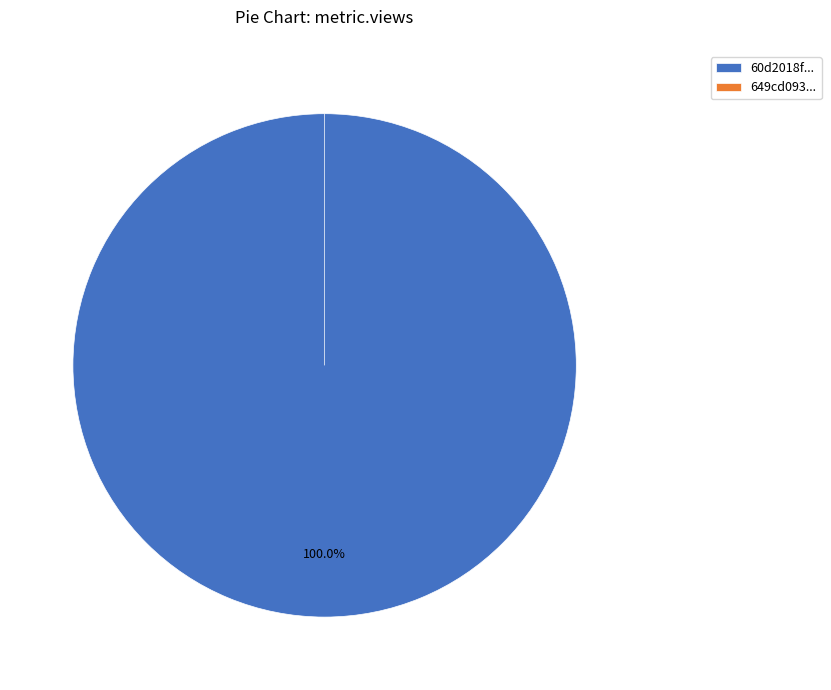

Rank the categories by value from lowest to highest.

649cd093078190ea912176f1, 60d2018f0781901dea63325e